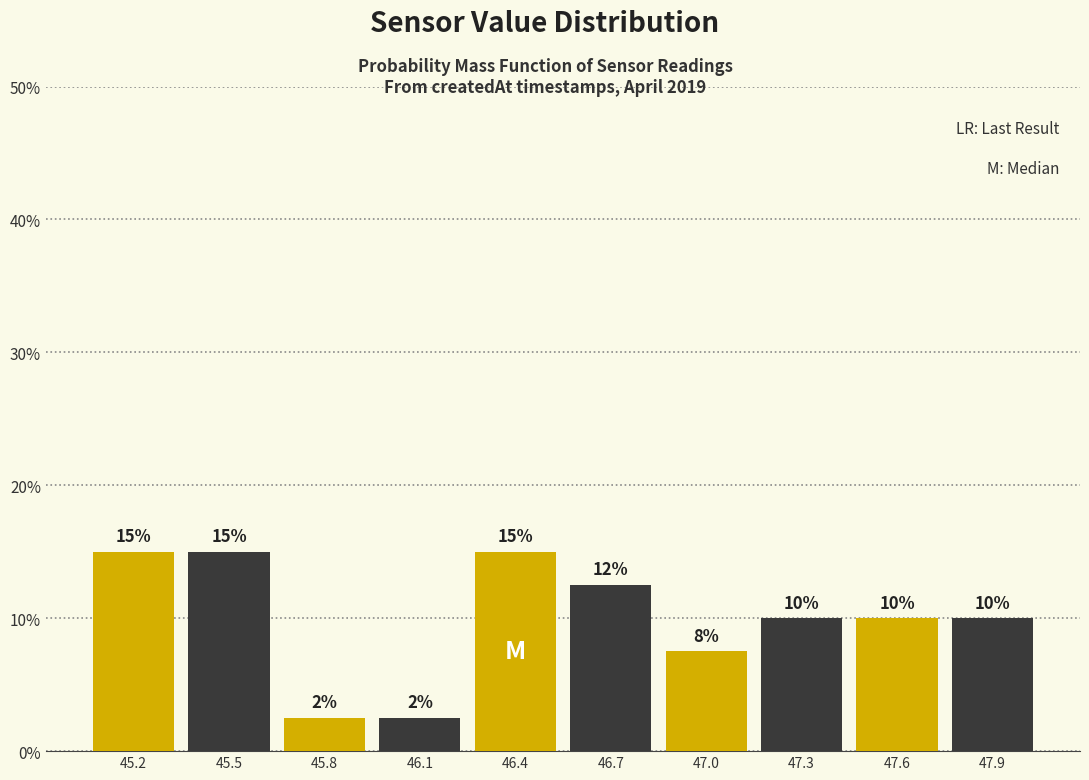

Between 45.5 and 45.8, which is larger?

45.5